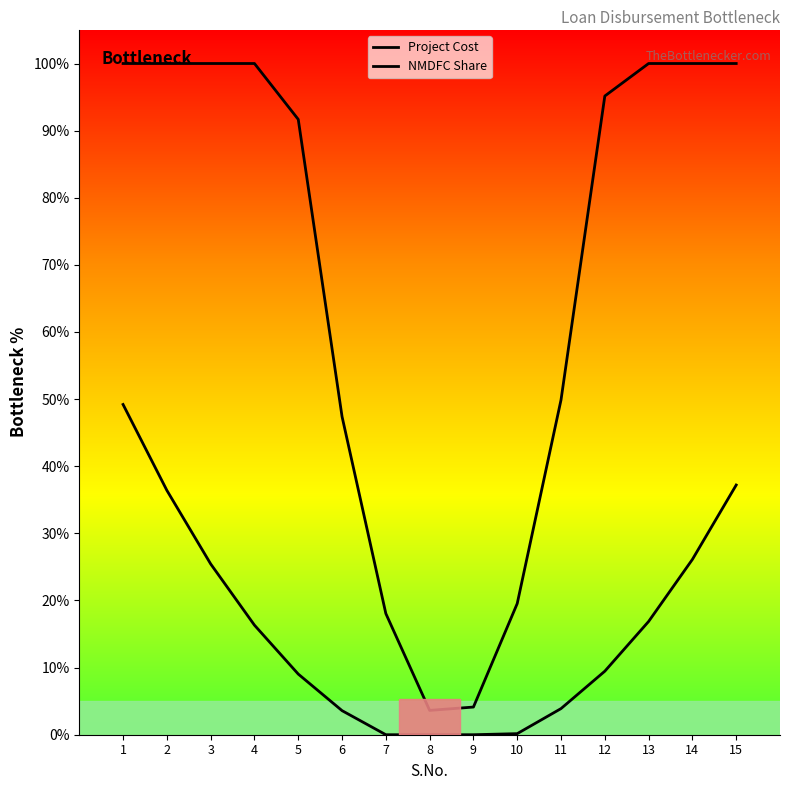

How many values in the NMDFC Share series exceed 9?

9